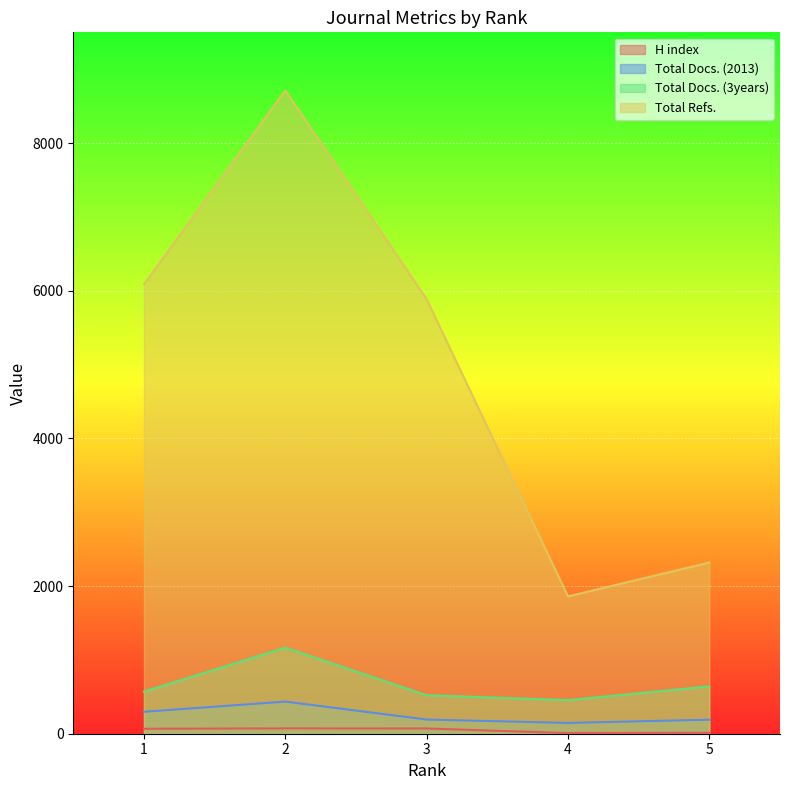

What are all the series names shown in the legend?

H index, Total Docs. (2013), Total Docs. (3years), Total Refs.